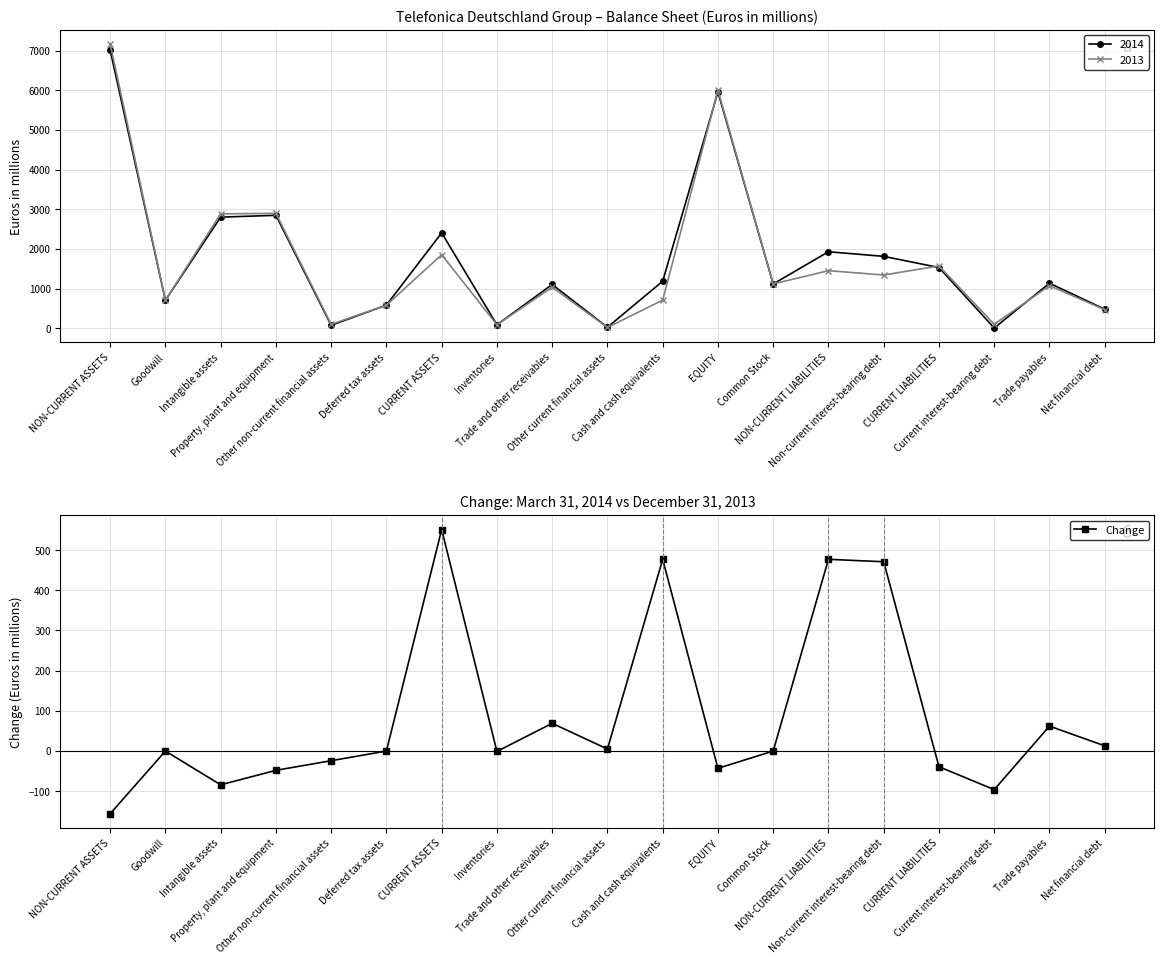

Does the chart have visible grid lines?

Yes